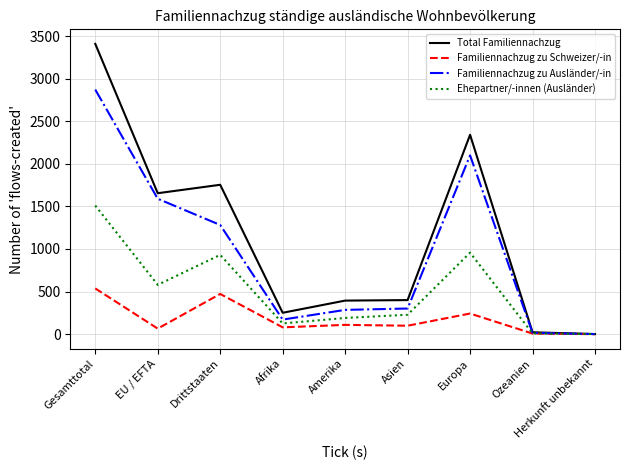

Rank the series by their average value, from lowest to highest.

Familiennachzug zu Schweizer/-in, Ehepartner/-innen (Ausländer), Familiennachzug zu Ausländer/-in, Total Familiennachzug